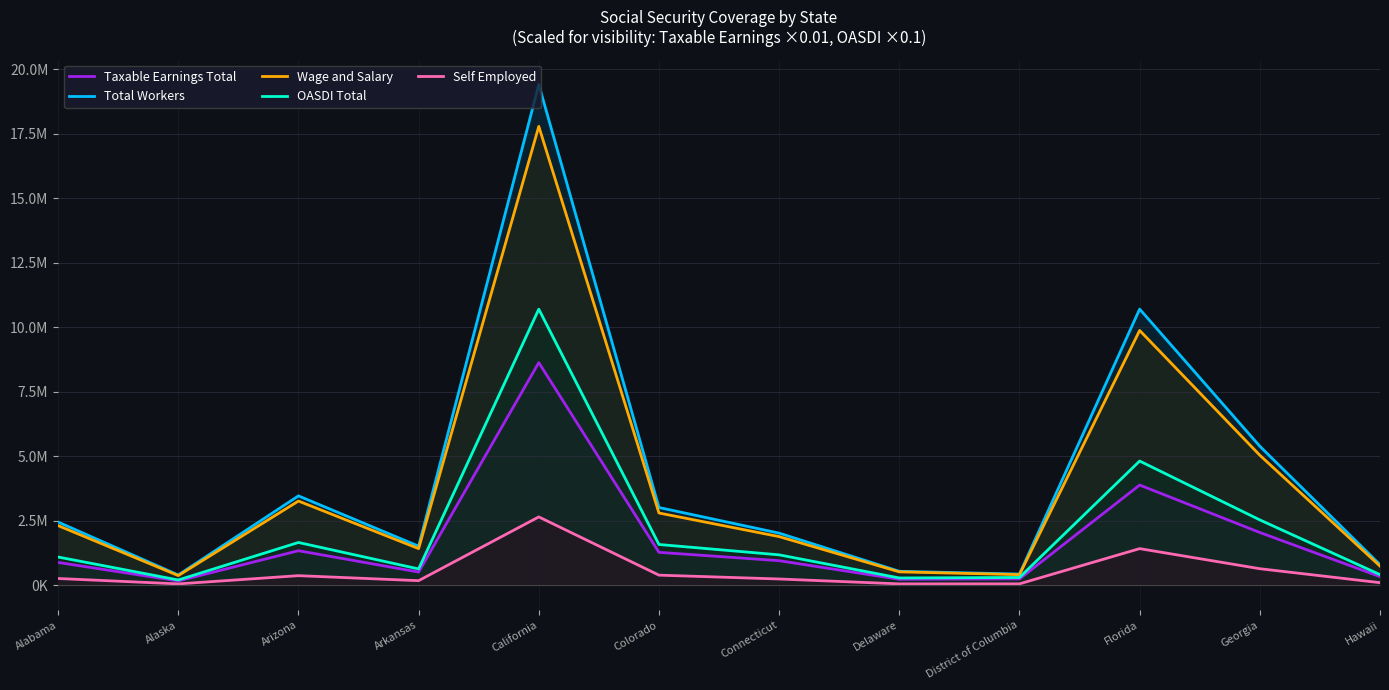

What position from the right is Florida?

3